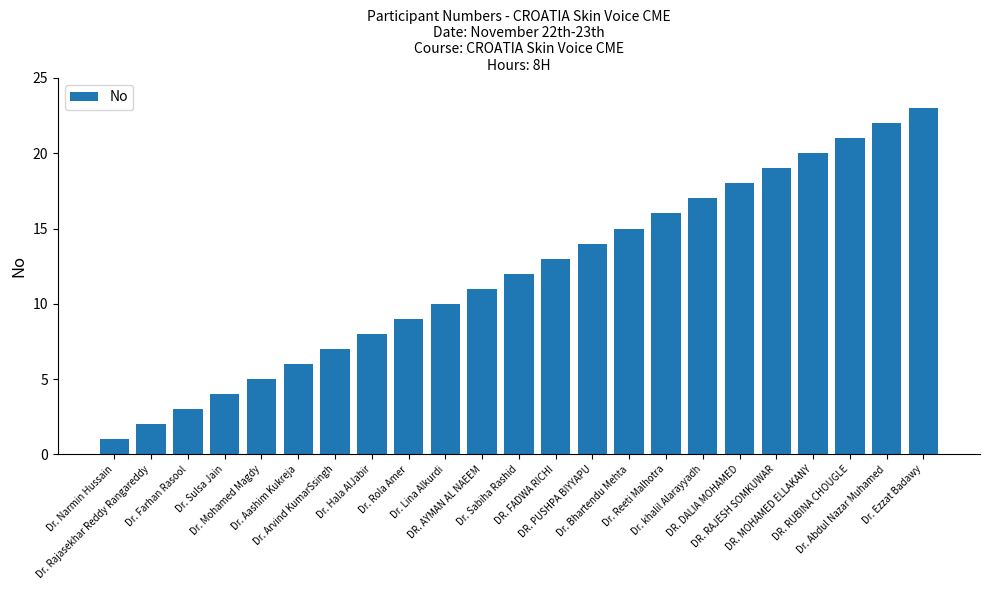

How many values are below 12?

11